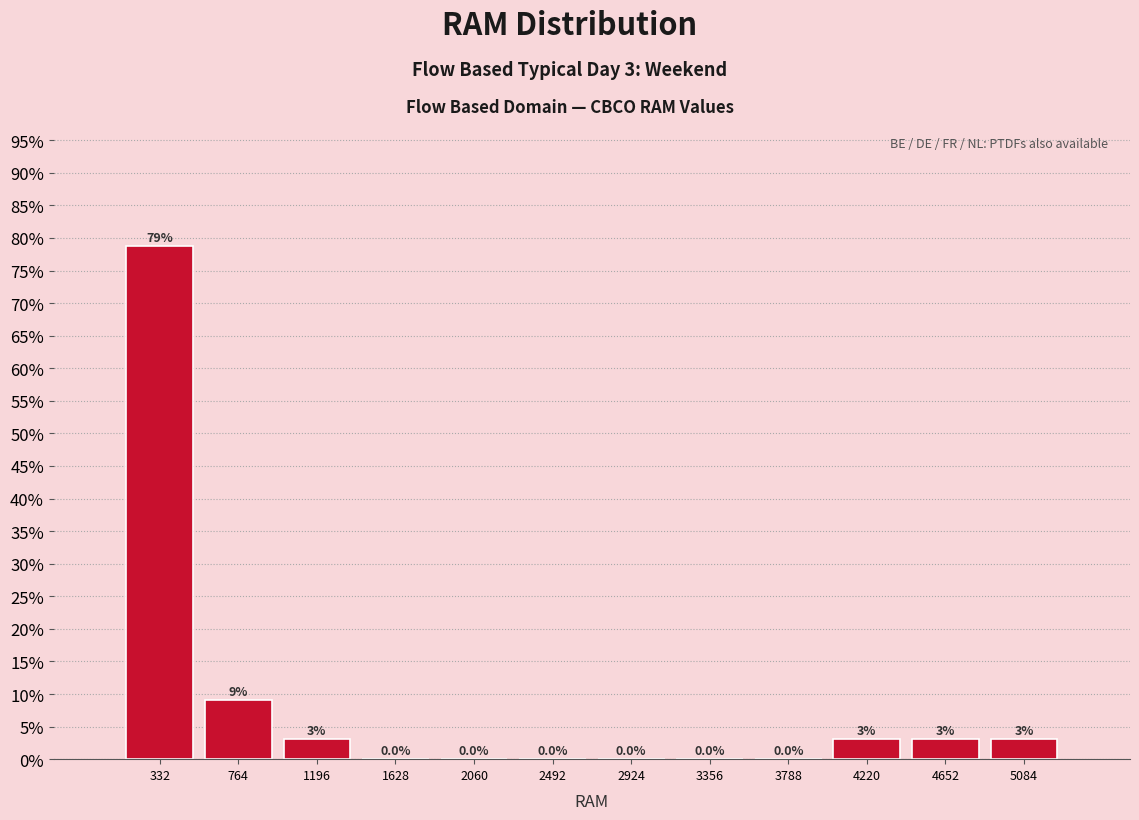

Which range on the x-axis has the tallest bar?

100 to 550